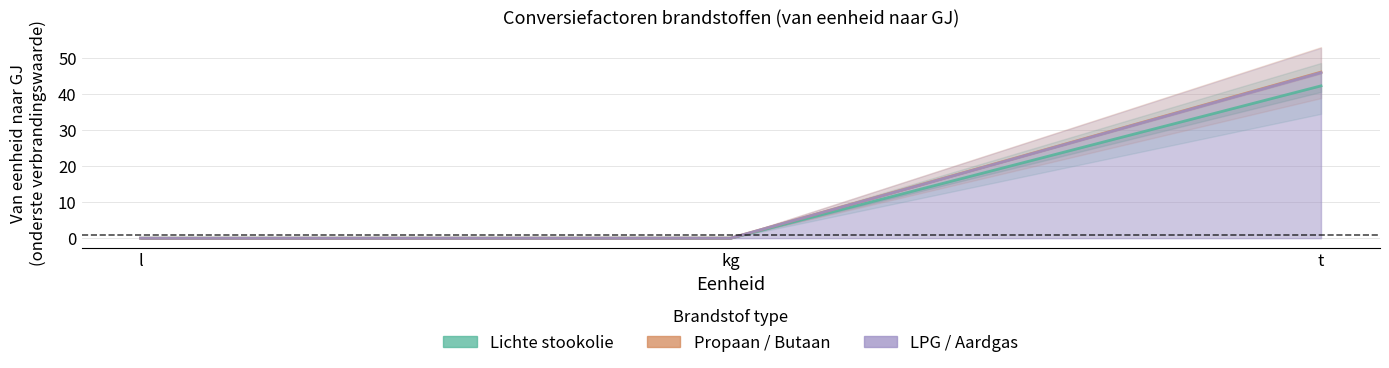

Is it true that LPG / Aardgas equals 0.0 at l?

True